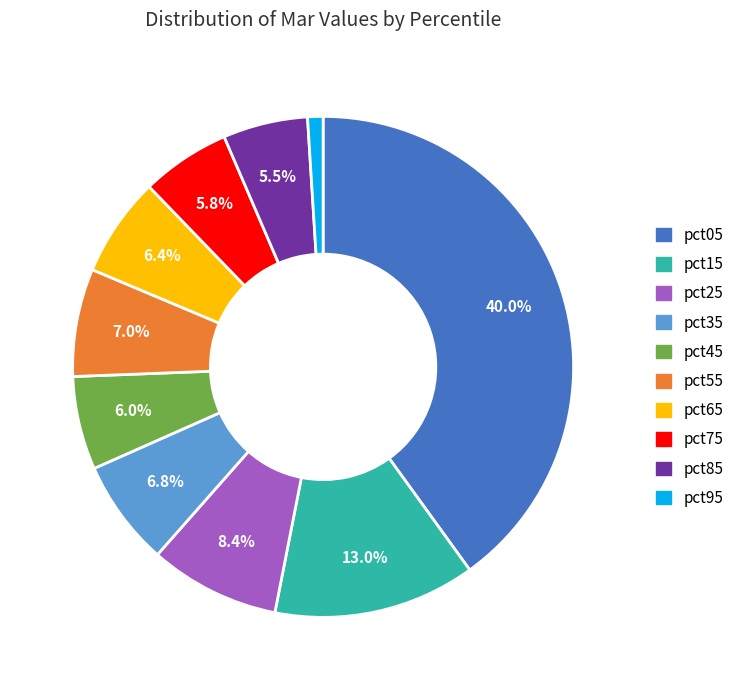

Is pct95 the majority of the pie?

No